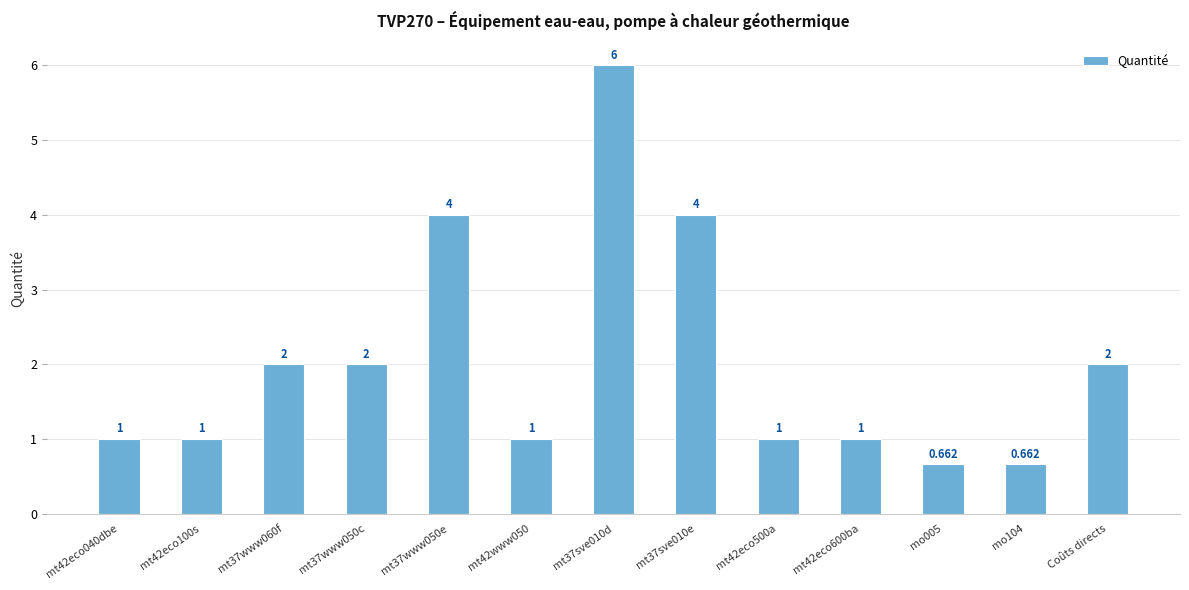

List the labels in order of value, smallest first.

mo005, mo104, mt42eco040dbe, mt42eco100s, mt42www050, mt42eco500a, mt42eco600ba, mt37www060f, mt37www050c, Coûts directs, mt37www050e, mt37sve010e, mt37sve010d